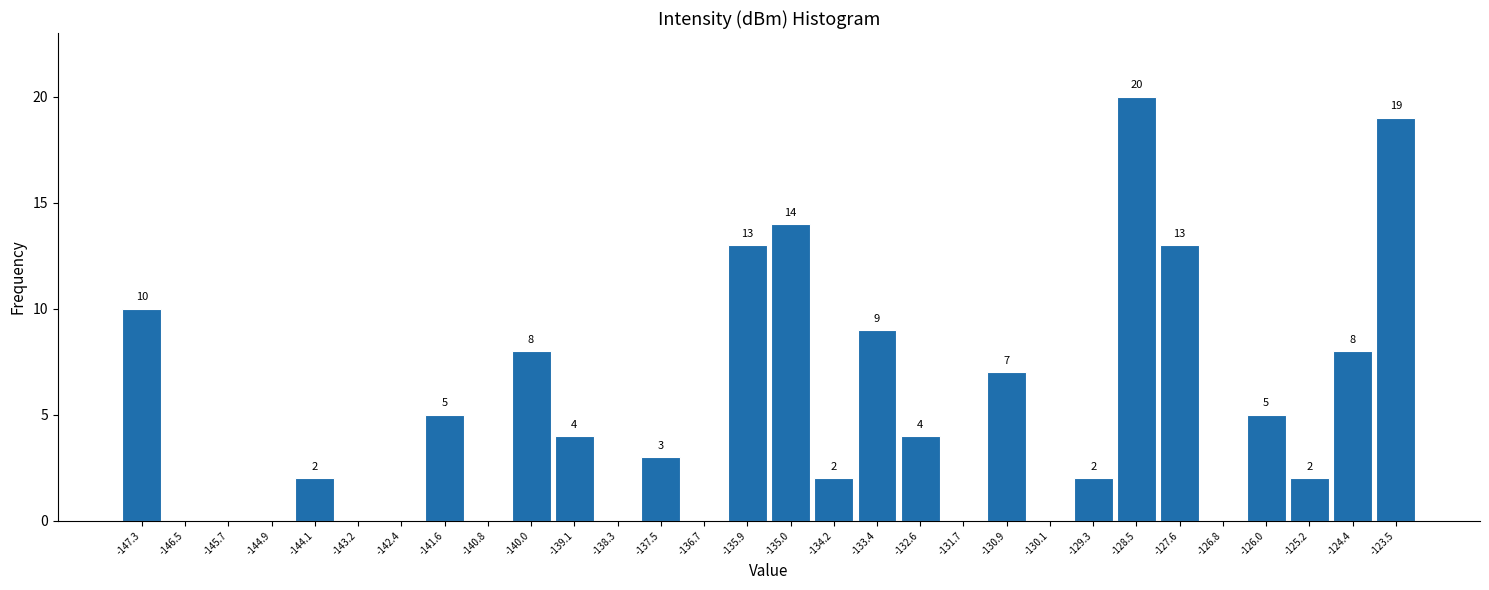

Over which range of the x-axis is the bar tallest?

-128.9 to -128.1